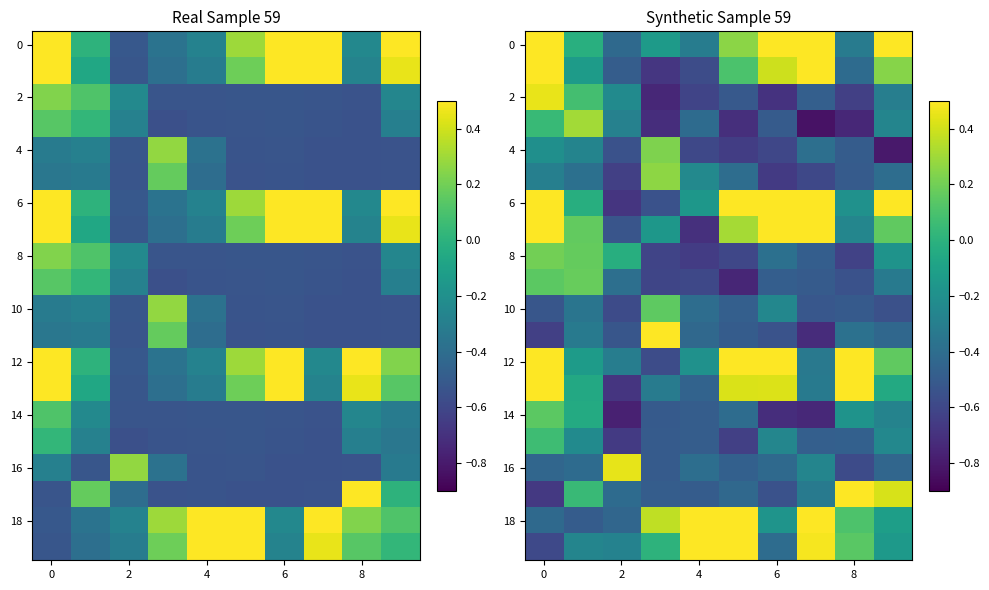

How many negative values does the 0 series have?

5